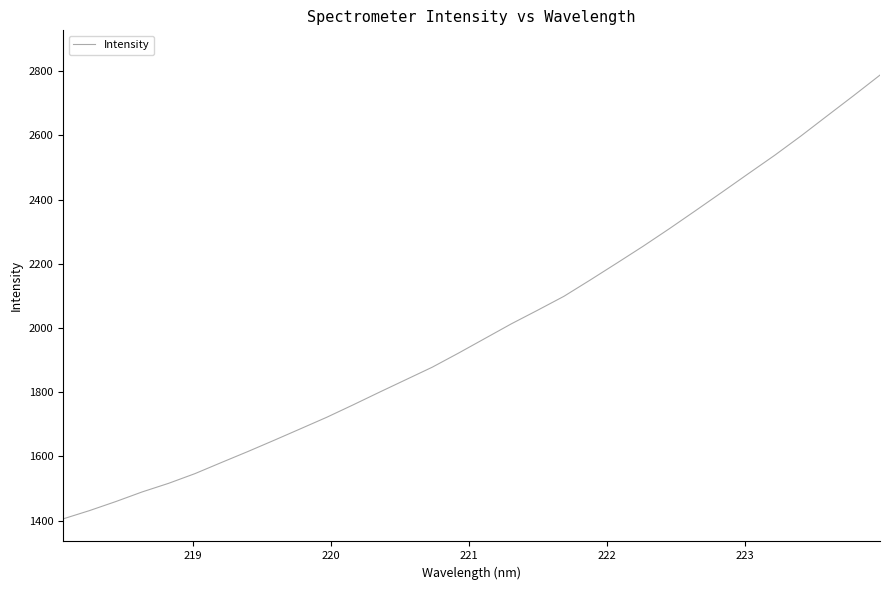

What is the smallest value displayed?

1405.3